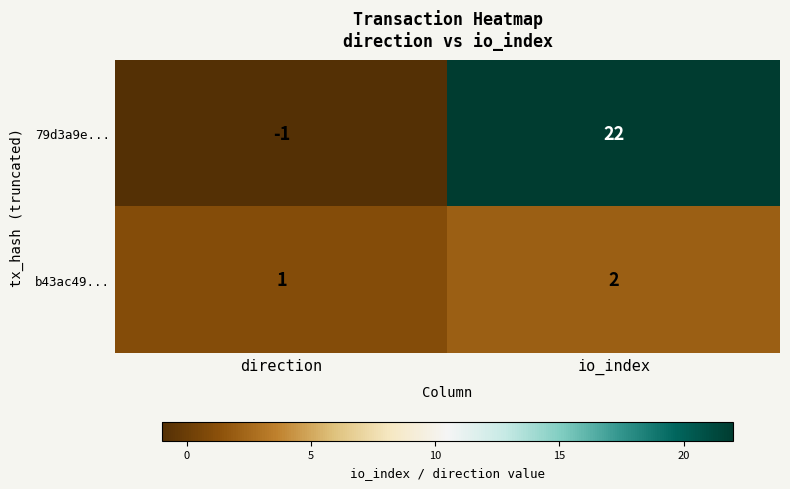

How many series are shown in this chart?

2